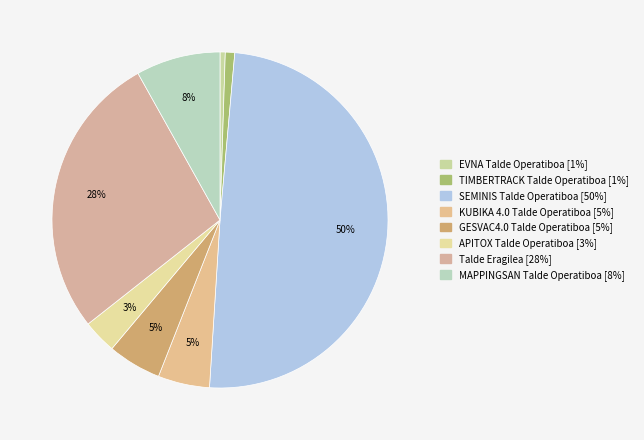

Combined, do Talde Eragilea and GESVAC4.0 Talde Operatiboa account for over 50%?

No